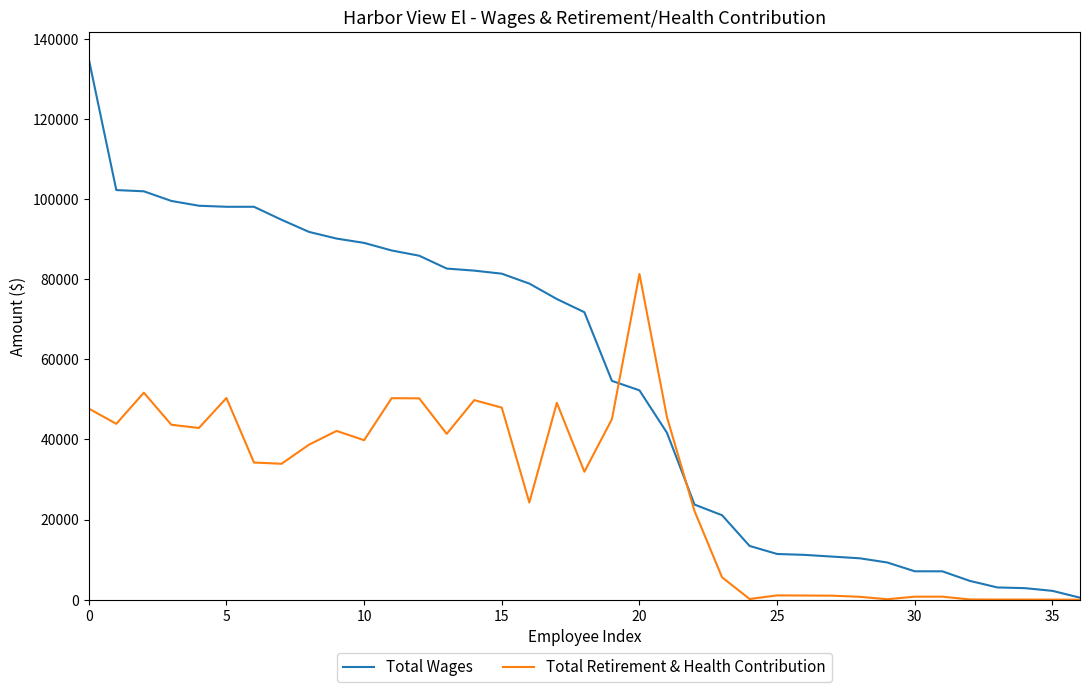

Which series has the largest range (max minus min)?

Total Wages